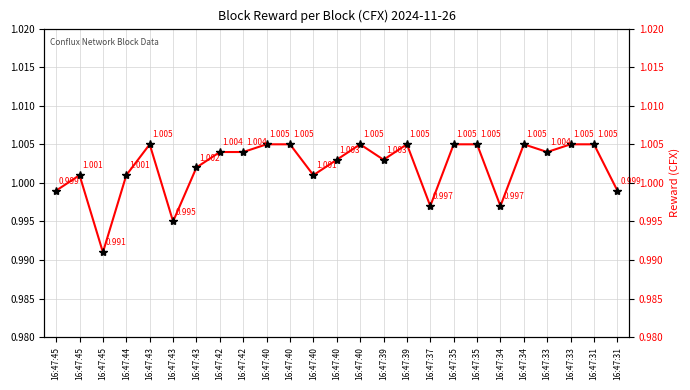

True or false: there are more than 1 points higher than both neighbors.

True